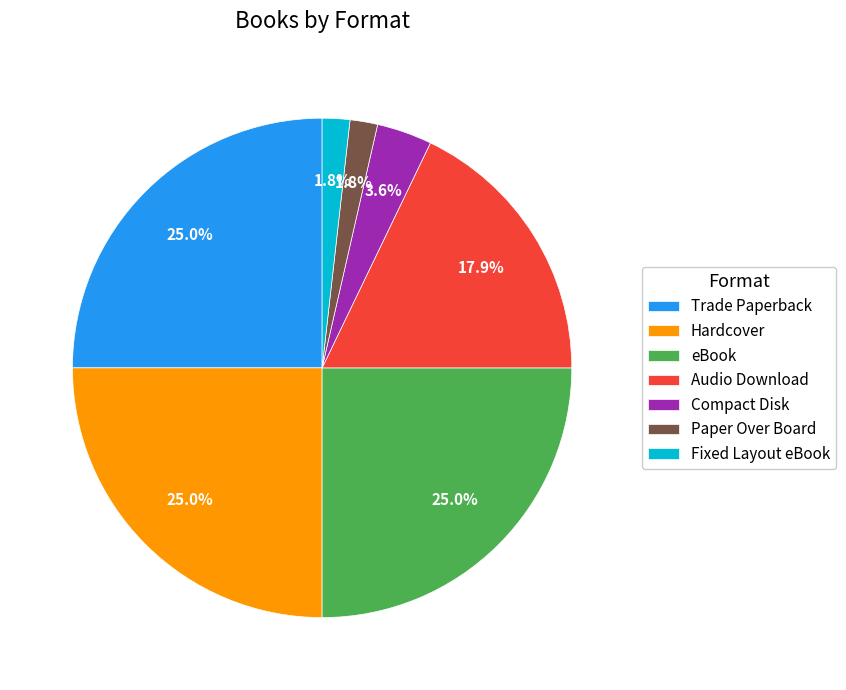

True or false: eBook accounts for 15% of the total.

False